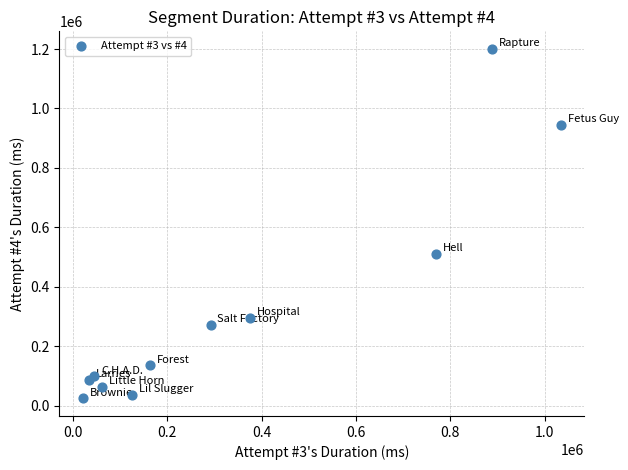

What Y value in the scatter plot is closest to 612256?

510087